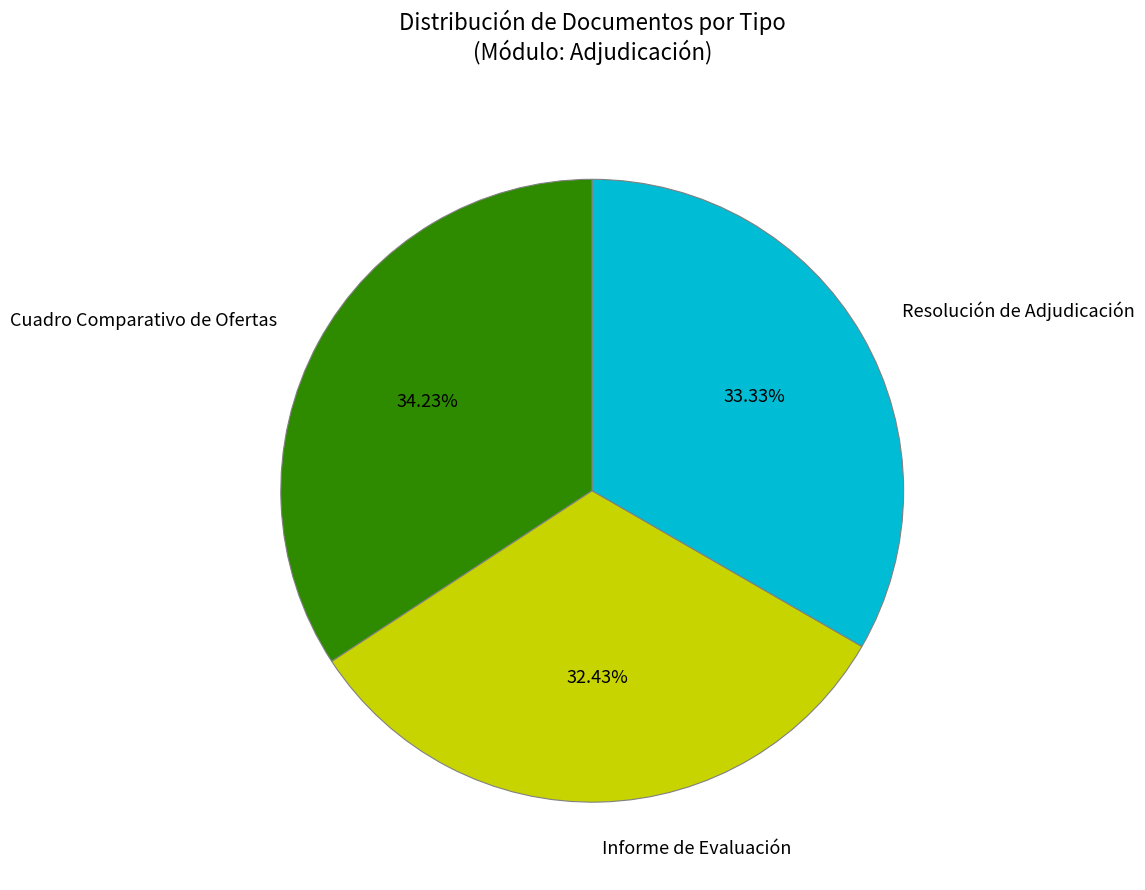

What is the largest slice in the pie chart?

Cuadro Comparativo de Ofertas